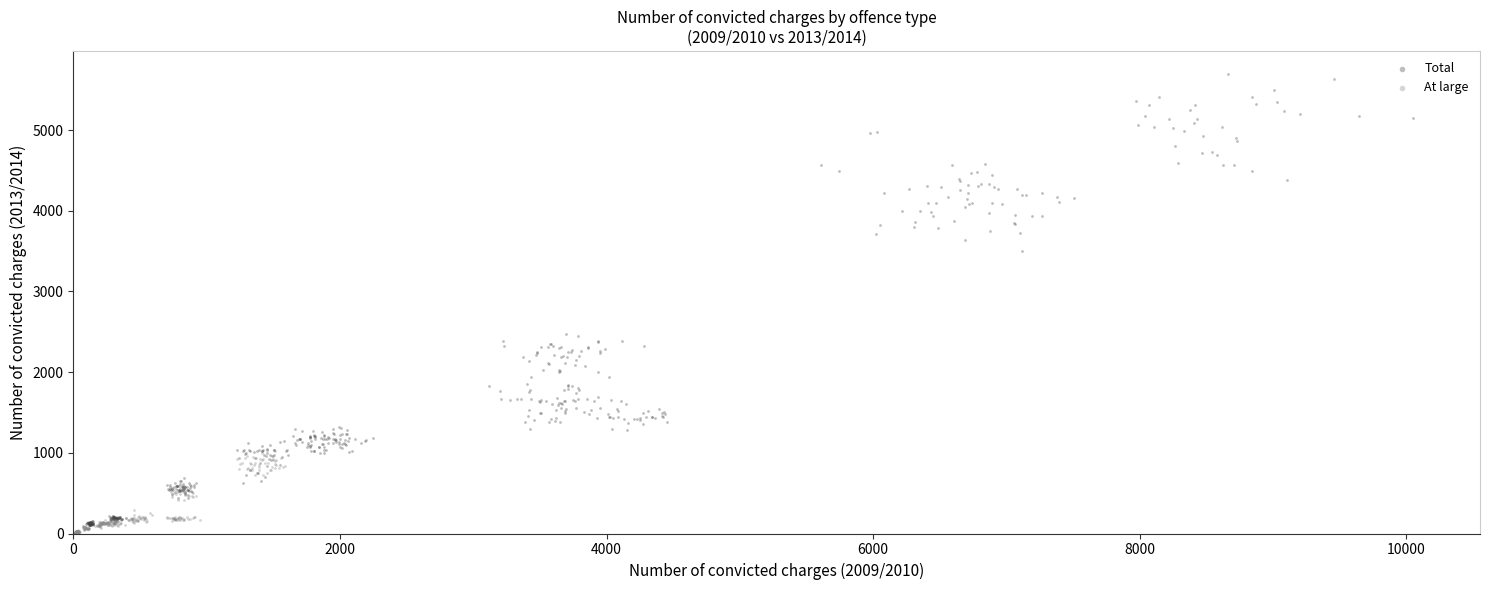

Which series reaches the maximum Y coordinate?

Total